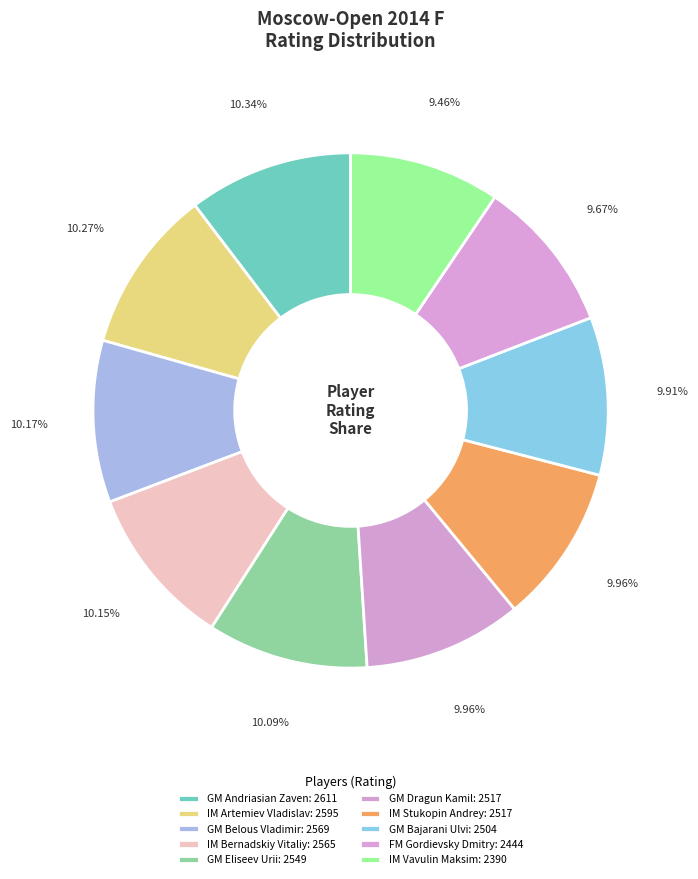

Count the number of slices in the pie.

10